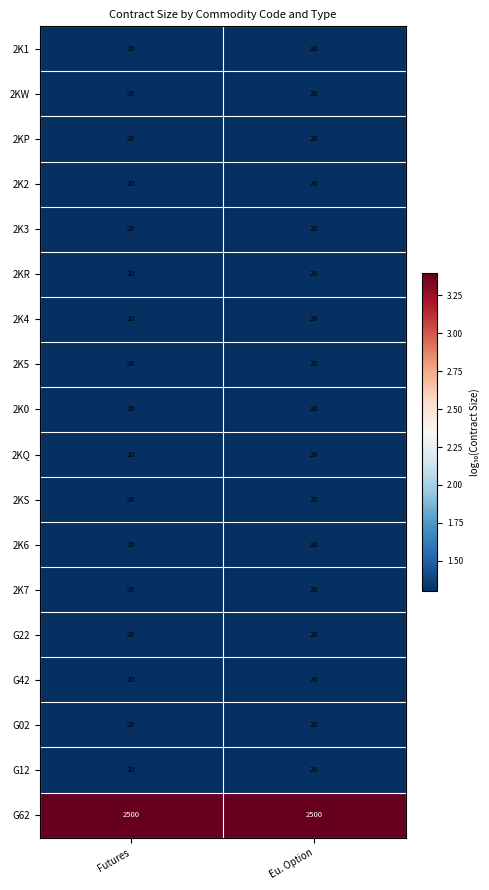

Is it true that 2K4 equals 20 at Futures?

True